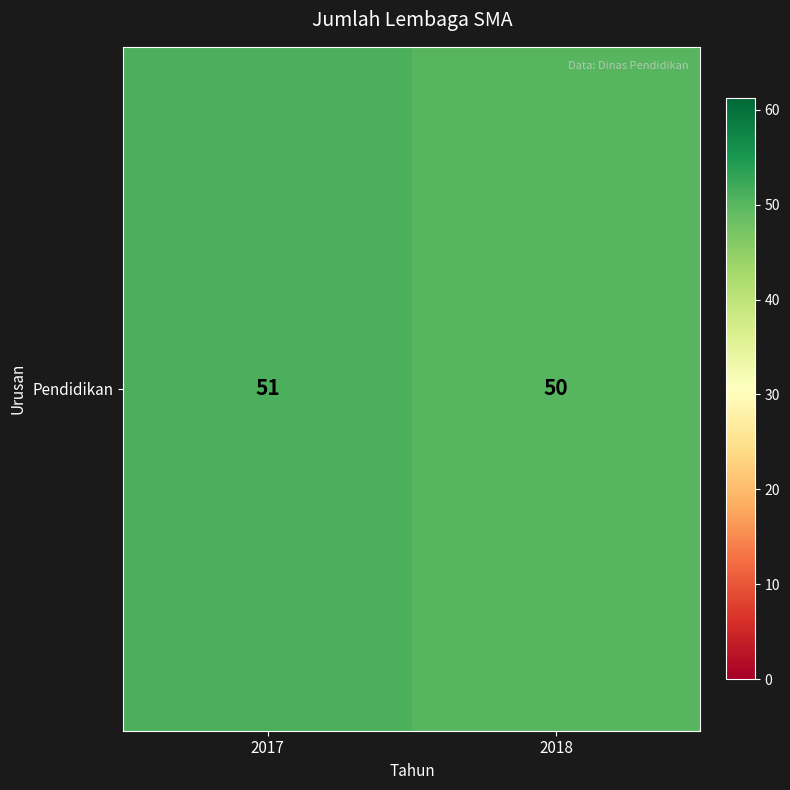

What is the minimum value shown in the chart?

50